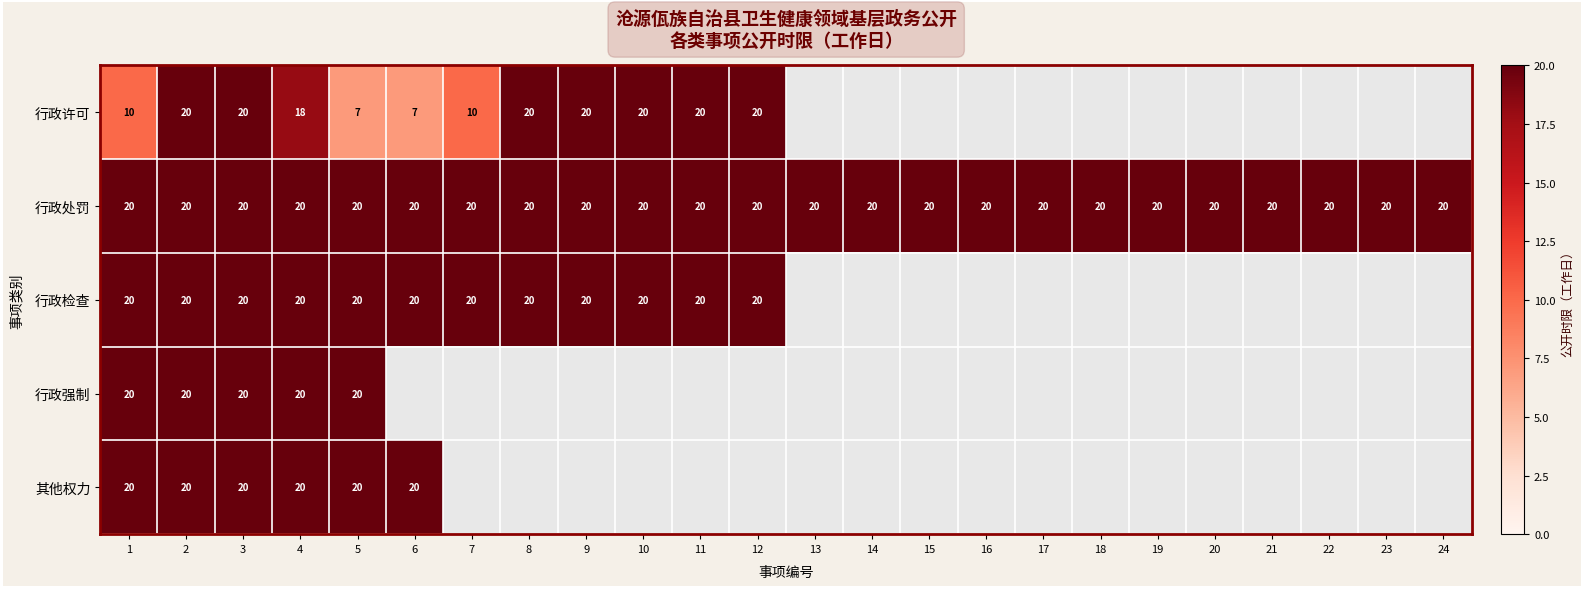

What is the minimum value shown in the chart?

7.0